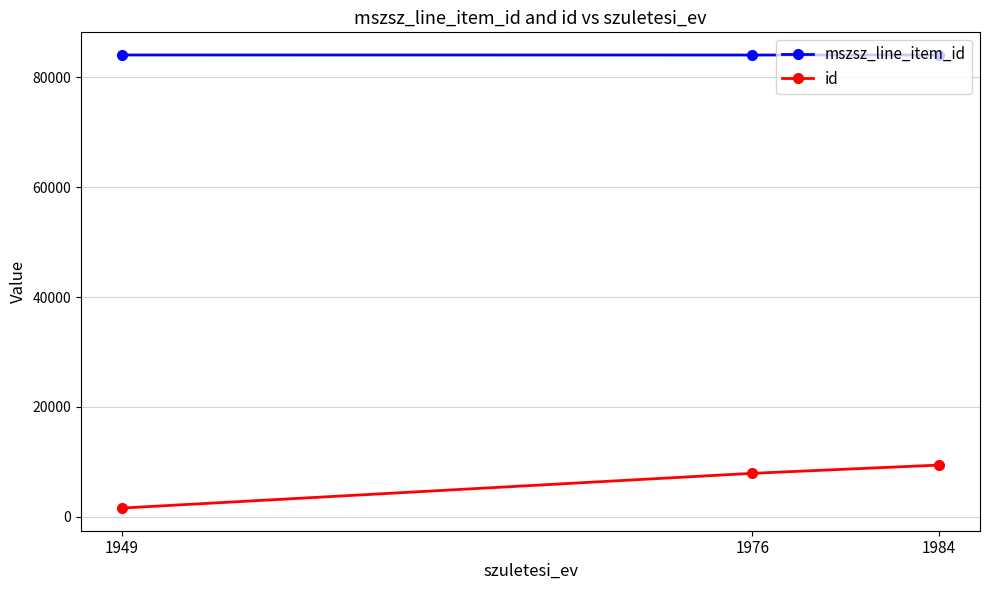

Which series has the largest total across all categories?

mszsz_line_item_id